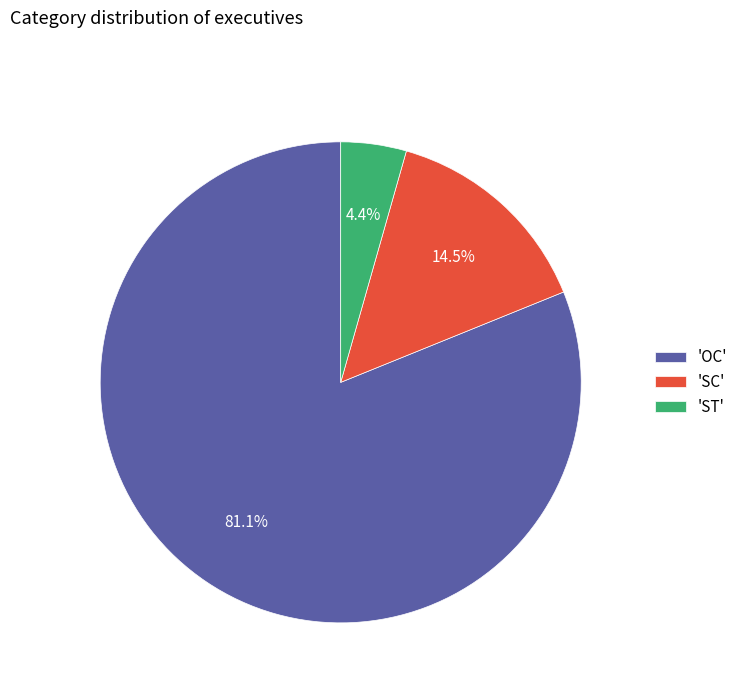

Which category accounts for the majority?

'OC'